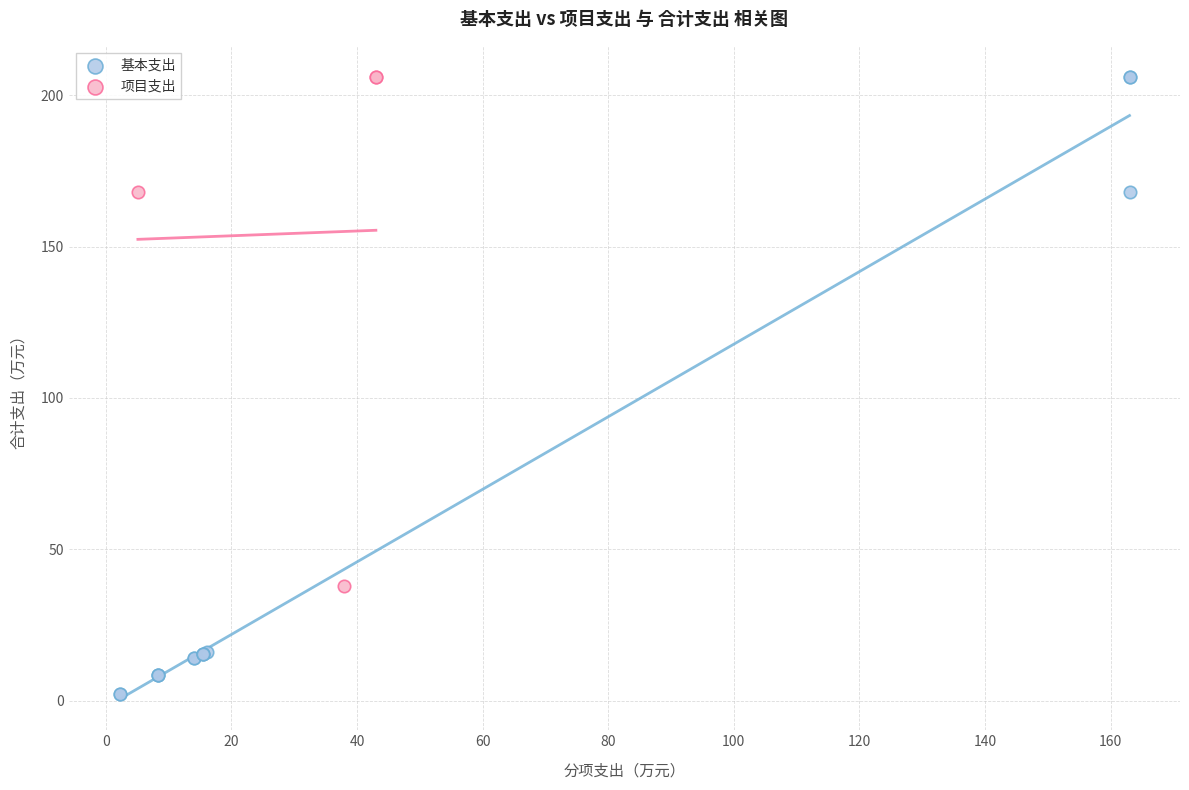

Which series reaches the minimum Y coordinate?

基本支出